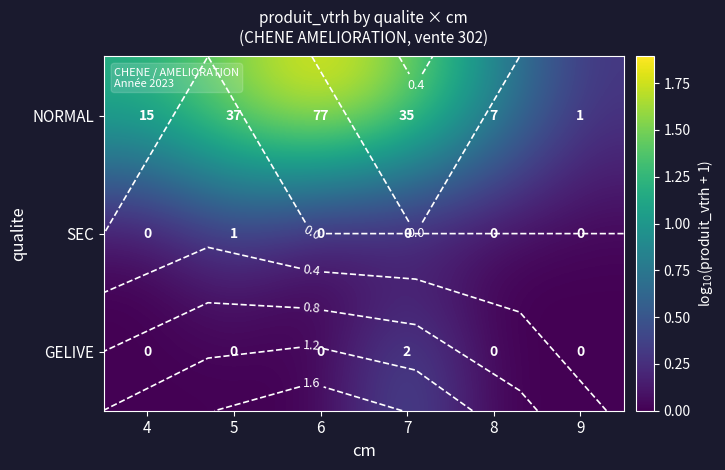

Is it true that NORMAL equals 0.9 at 6?

False